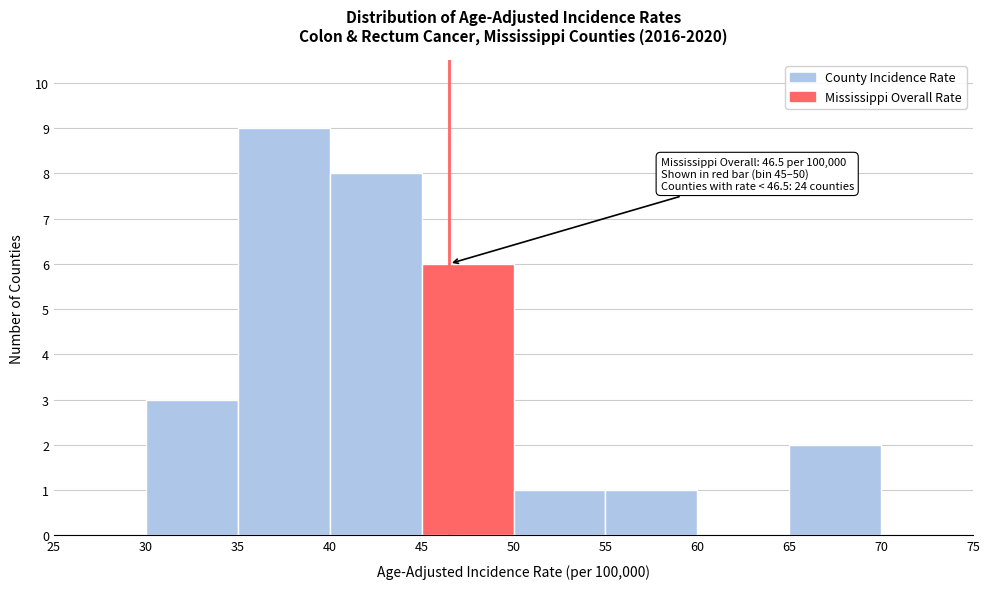

Over which range of the x-axis is the bar tallest?

35 to 40